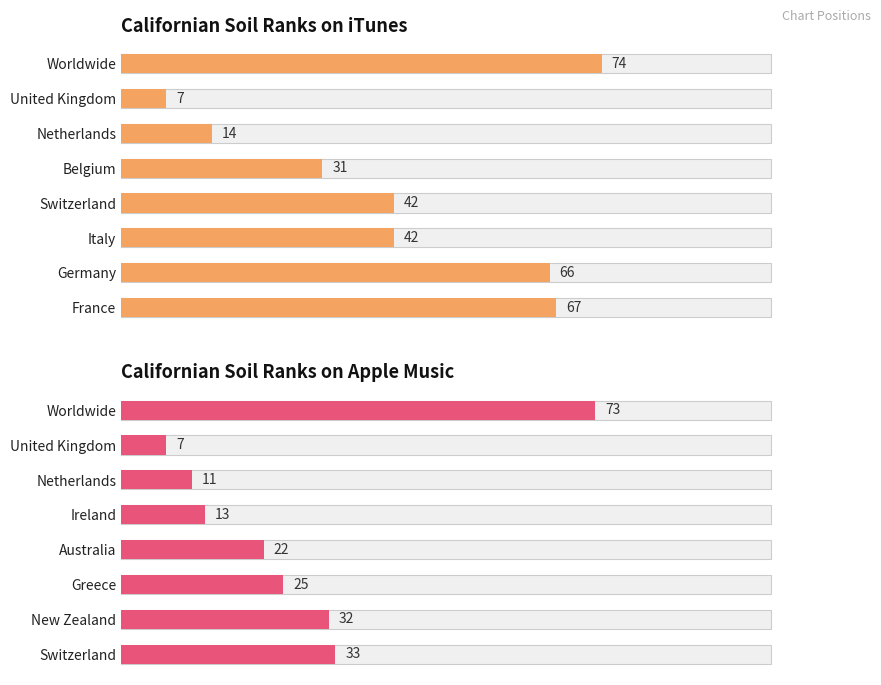

What is the difference between the highest and lowest values at 7?

34